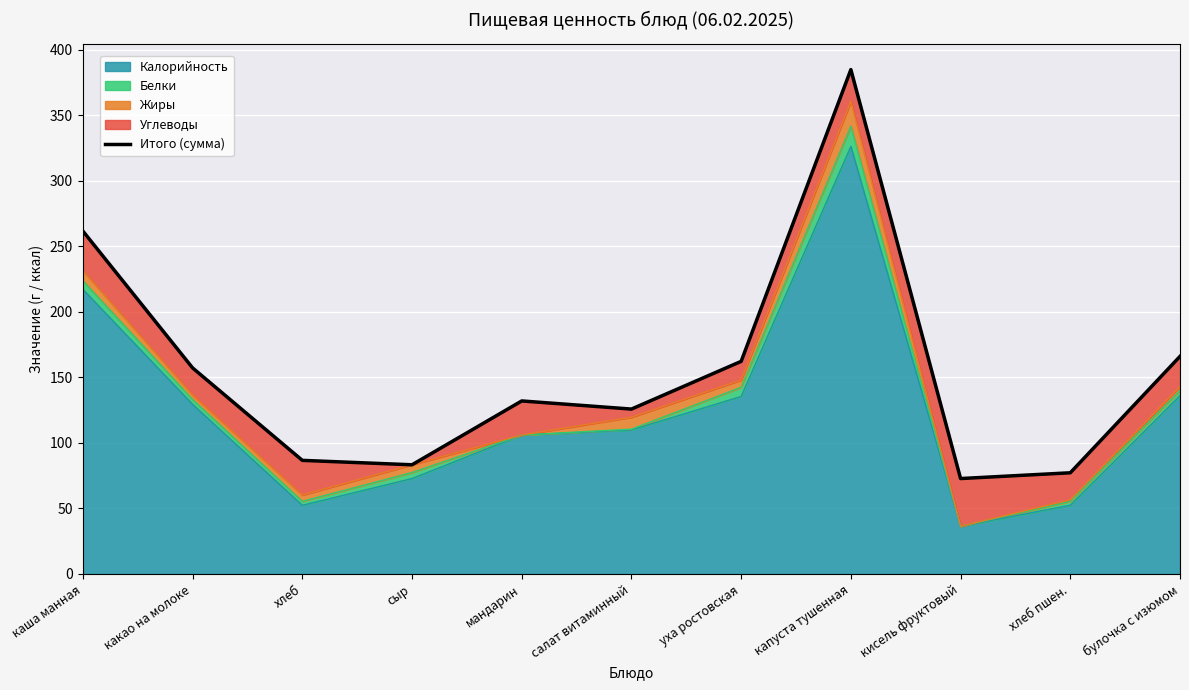

How many lines are shown in the chart?

1